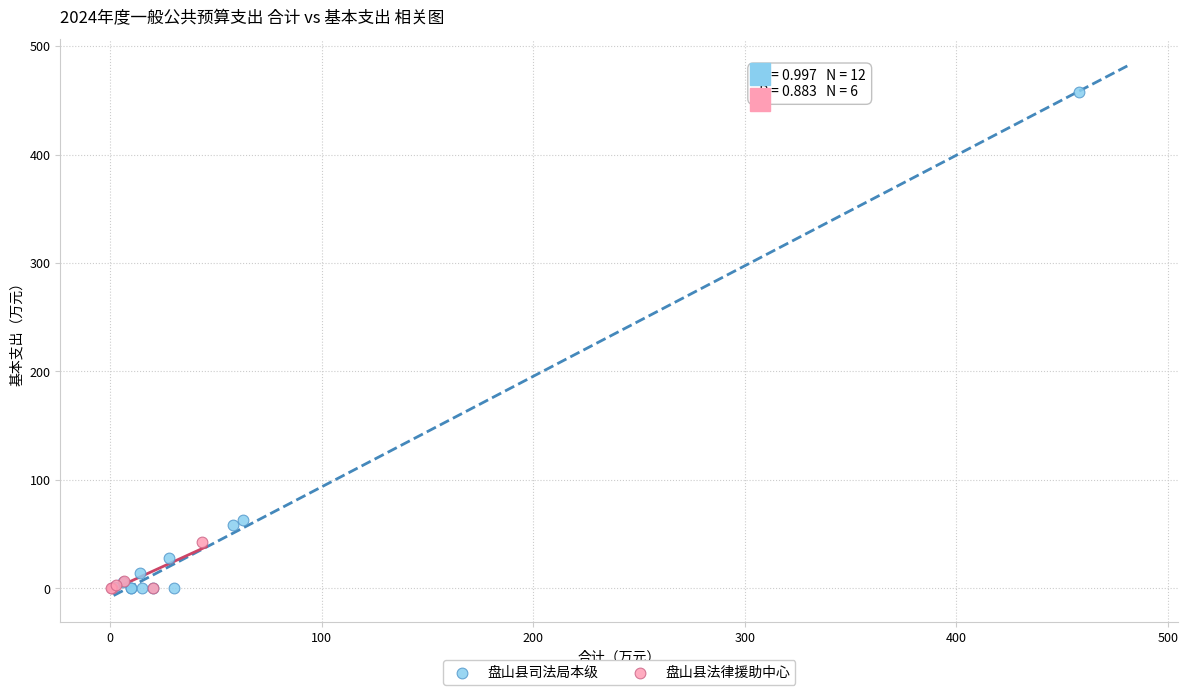

Which series has the largest Y range (max minus min)?

盘山县司法局本级